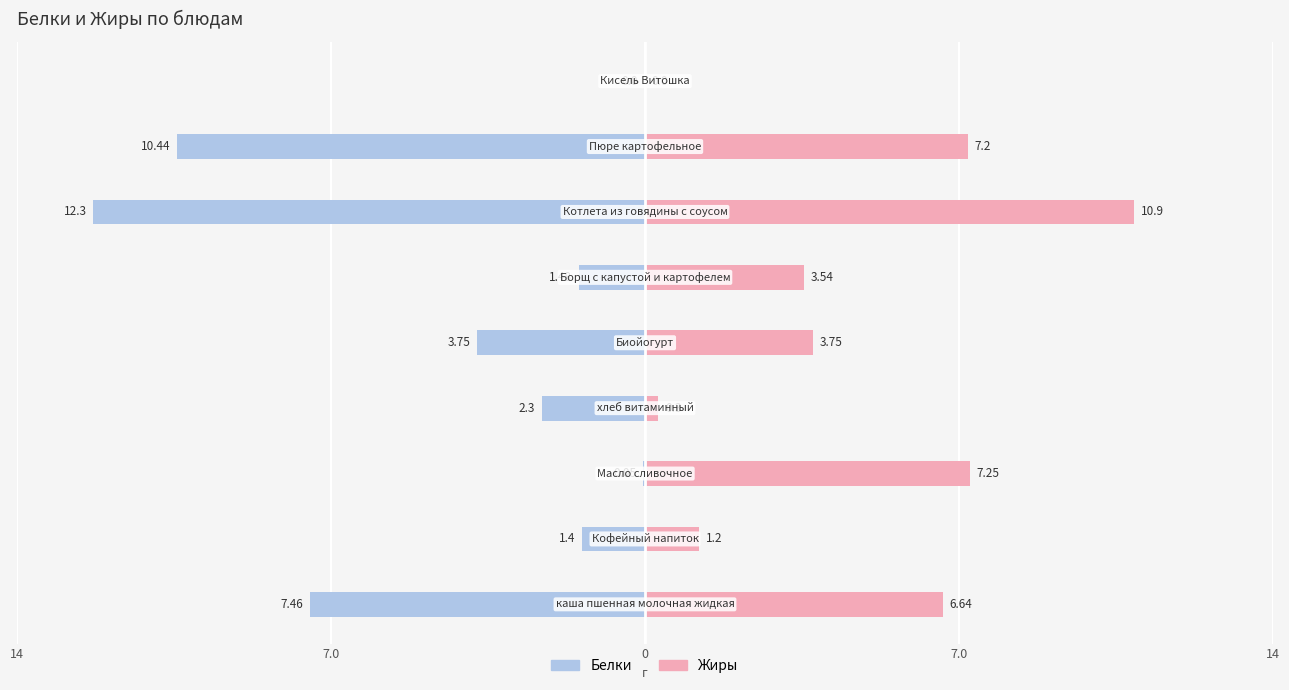

How many distinct data groups are displayed?

2